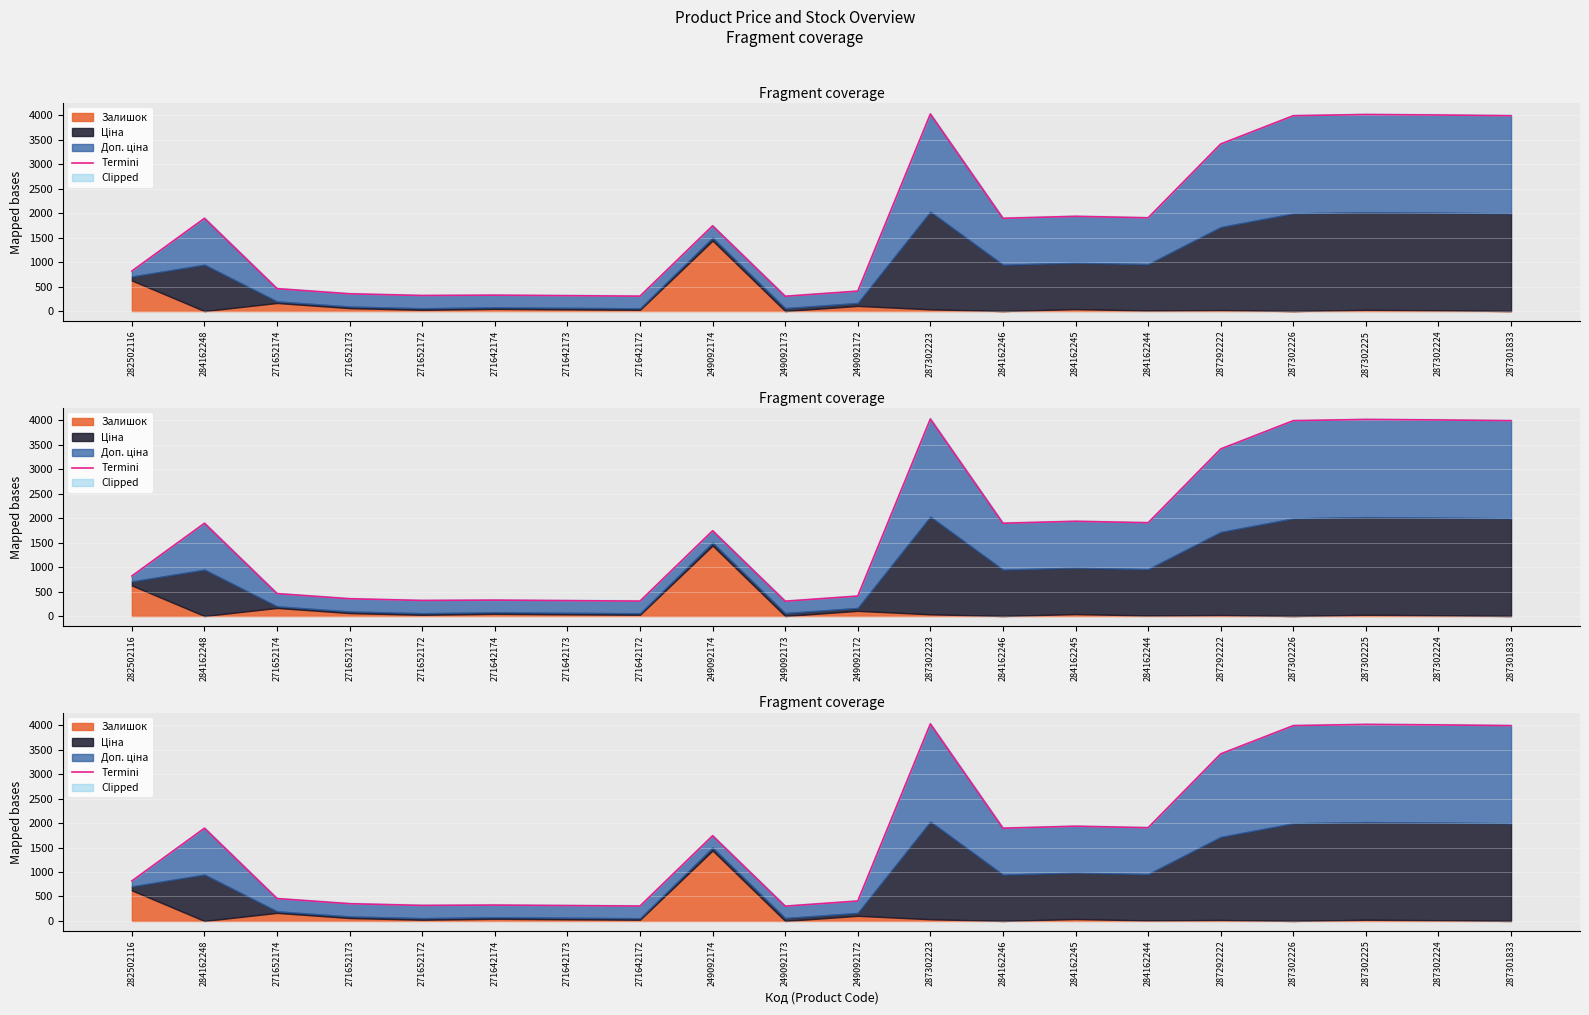

How many values are below 1896?

10